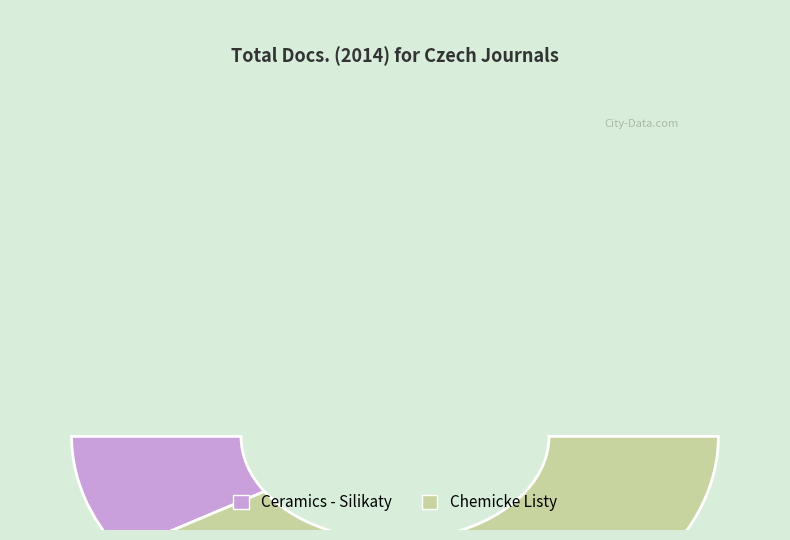

Count the number of slices in the pie.

2